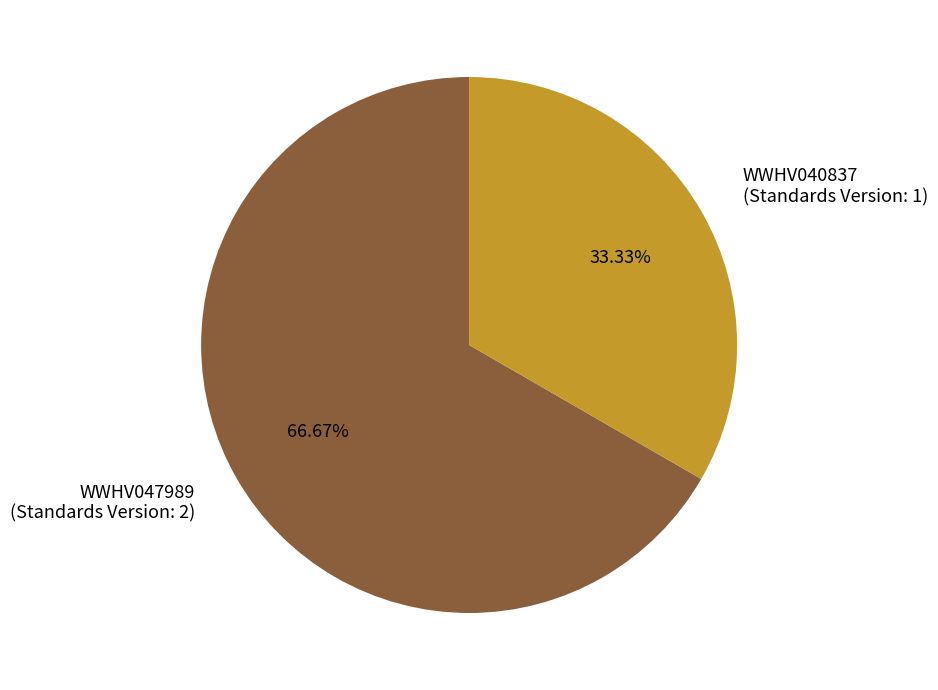

To the nearest percent, what portion does WWHV040837 represent?

33%